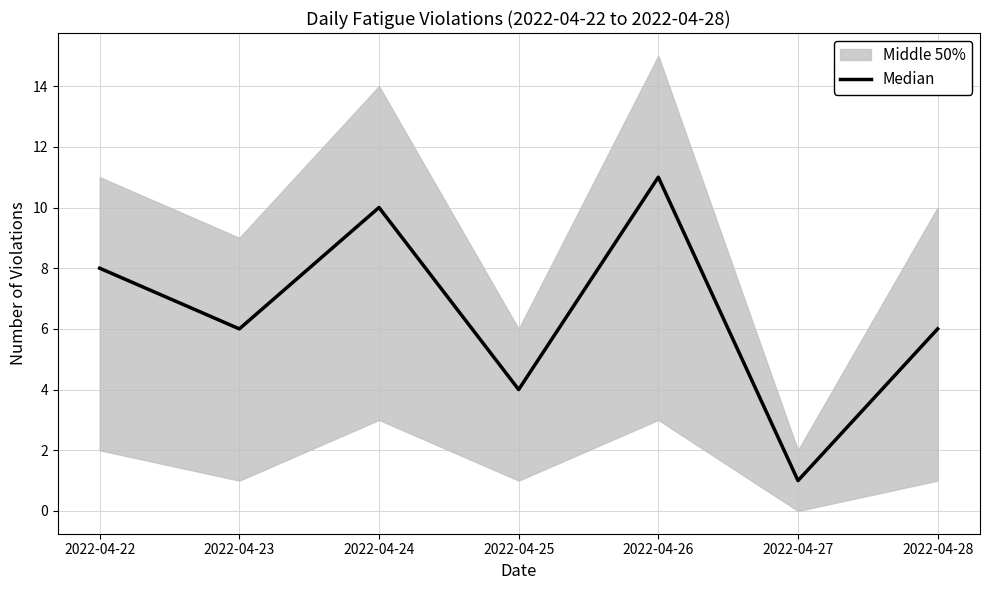

List the labels in order of value, largest first.

2022-04-26, 2022-04-24, 2022-04-22, 2022-04-23, 2022-04-28, 2022-04-25, 2022-04-27